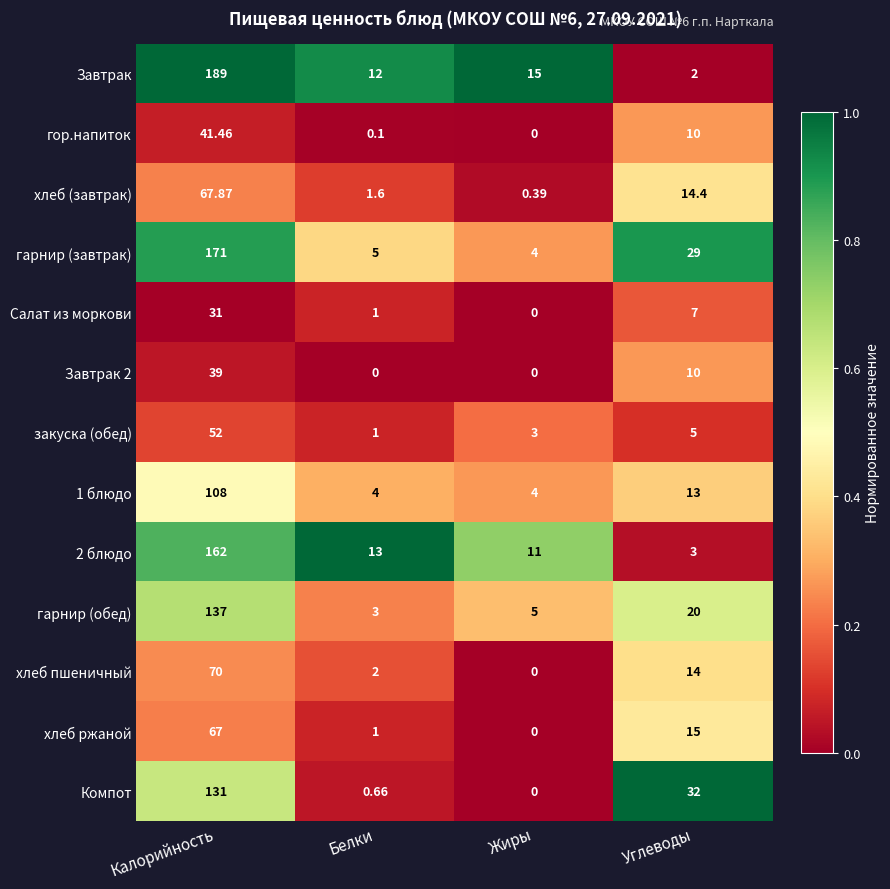

Which series has the widest spread of values?

Завтрак